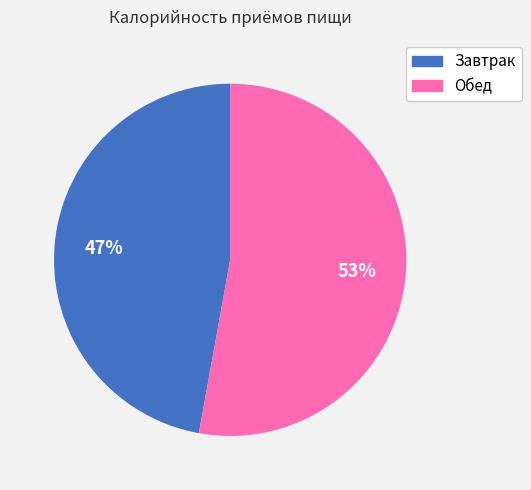

The Обед slice represents 41% of the pie. True or false?

False